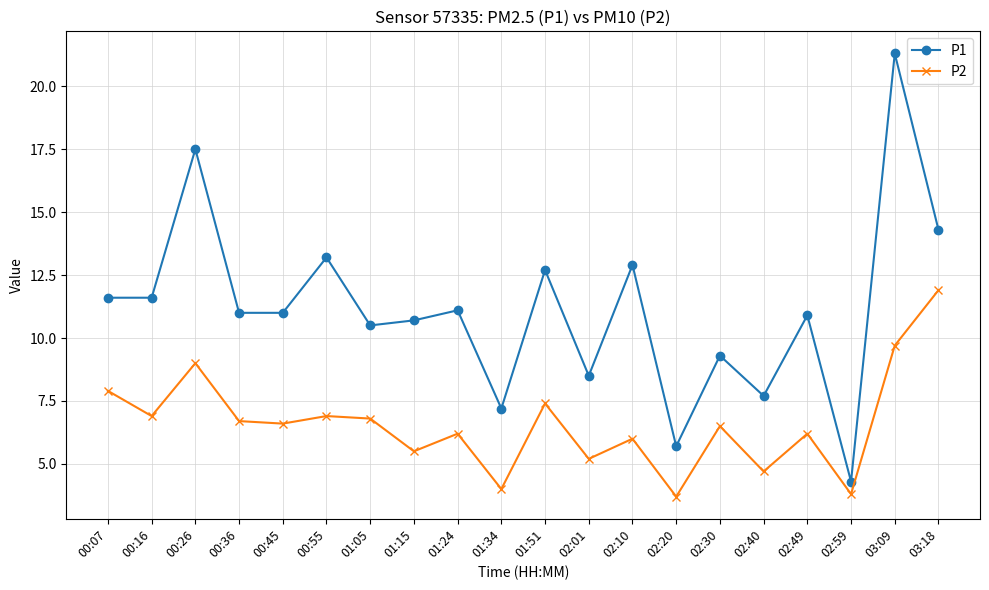

What are all the series names shown in the legend?

P1, P2